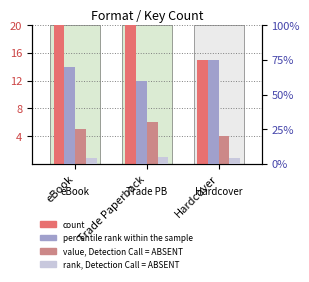

At which category is the sum across all series the highest?

eBook